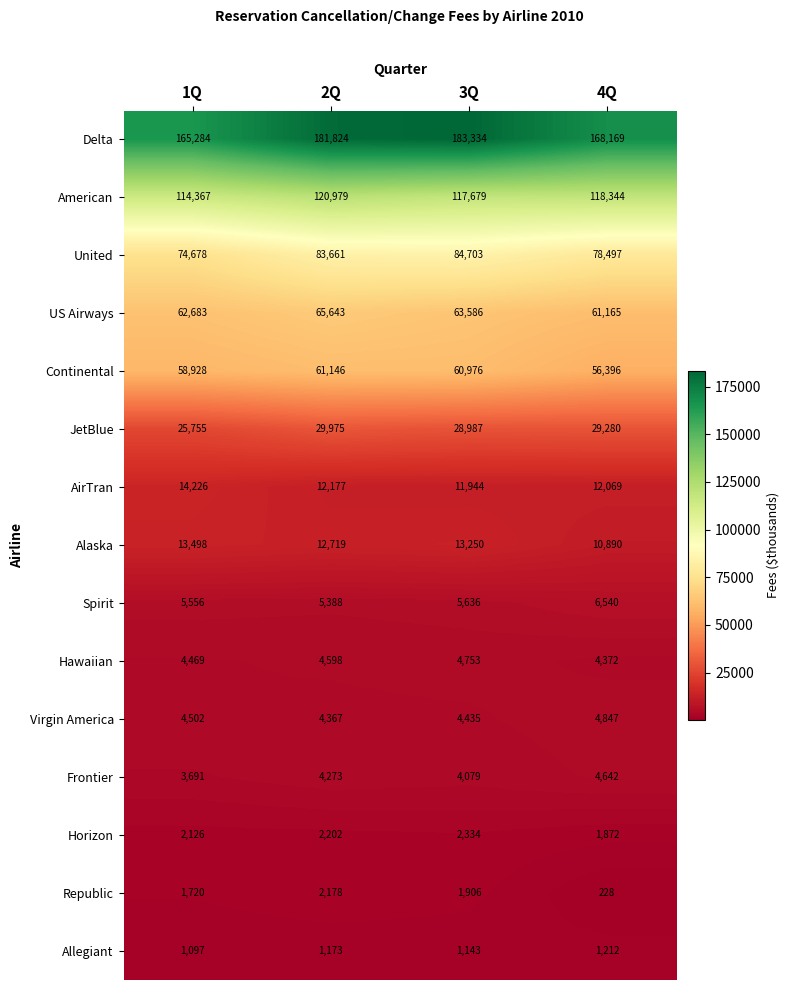

How many categories are shown in the chart?

4